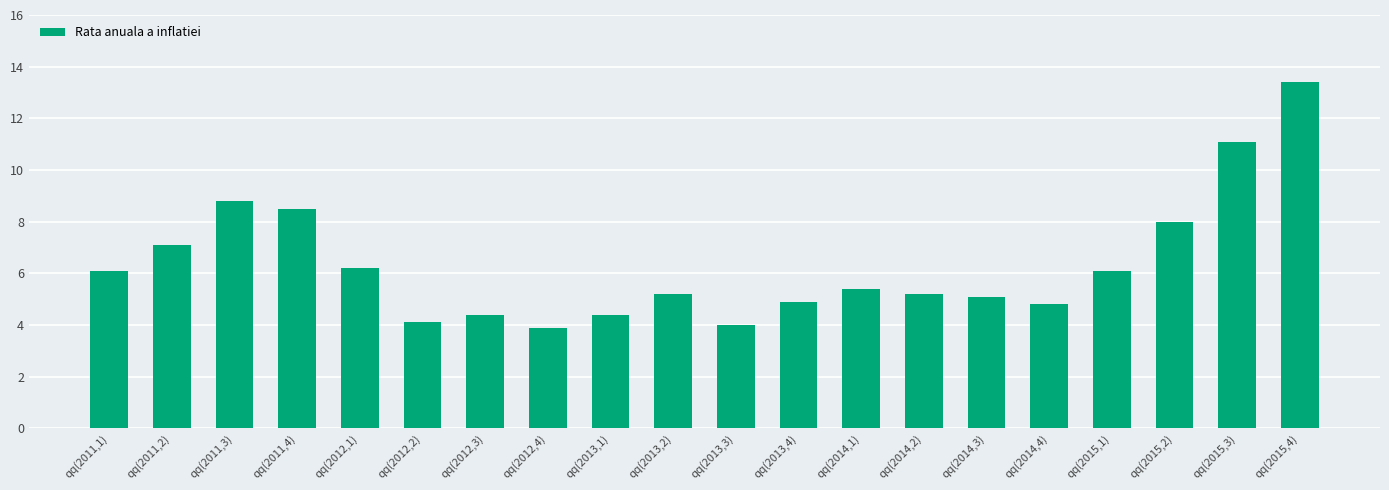

The chart shows a value of 6.1 at qq(2011,1). True or false?

True